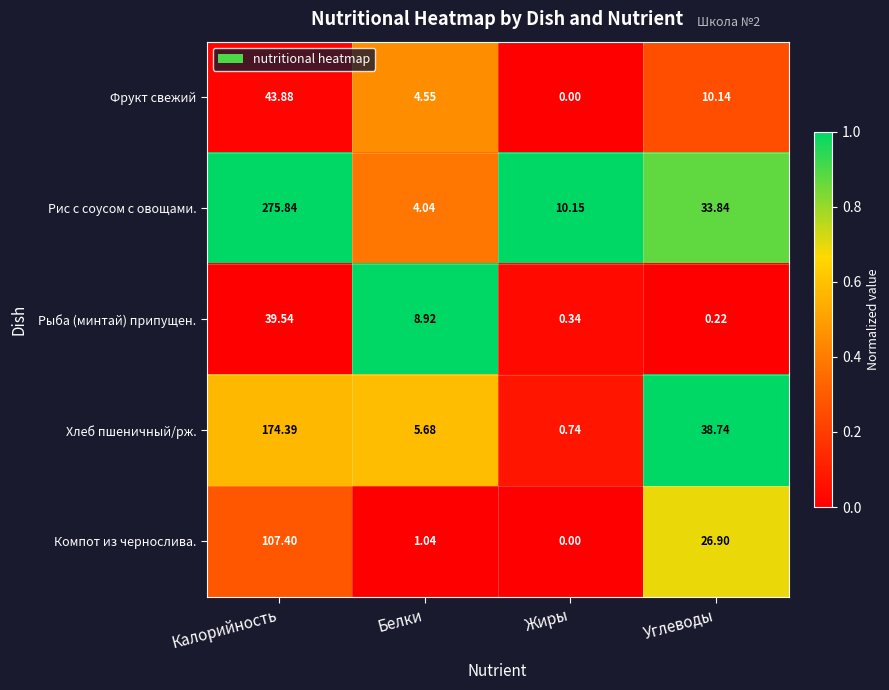

Where is Хлеб пшеничный/рж. nearest to the value 87?

Углеводы